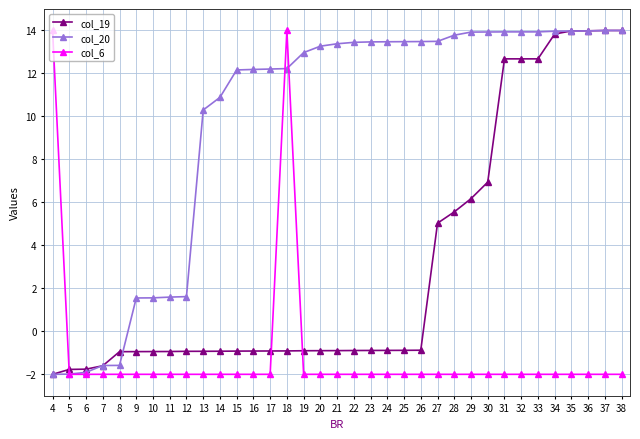

How many values in col_20 are above zero?

30